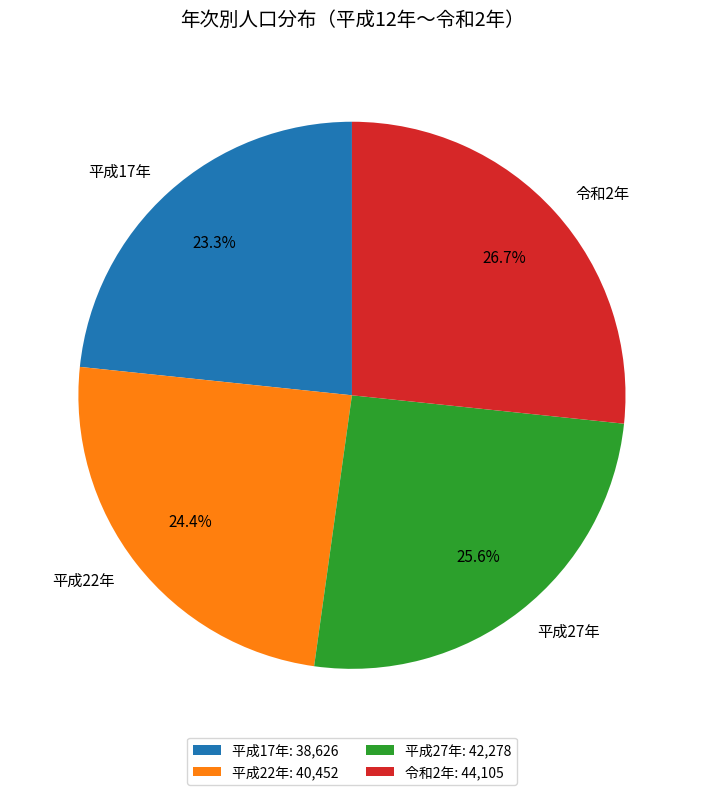

To the nearest percent, what portion does 平成22年 represent?

24%